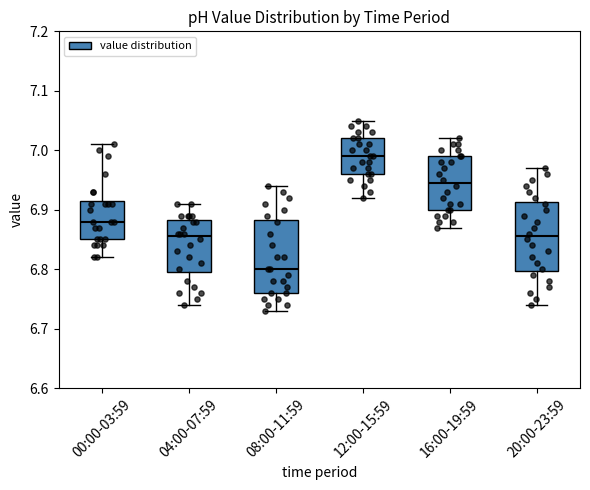

Reading left to right, transcribe this box plot: for each box, give where its median line is, the range the box spans, and where its two whiskers end, as read against the y-axis. The values are not printed on the chart, so give them approximately, as read against the axis.

00:00-03:59: median 6.88, box 6.85 to 6.92, whiskers 6.82 to 7.01
04:00-07:59: median 6.86, box 6.80 to 6.88, whiskers 6.74 to 6.91
08:00-11:59: median 6.80, box 6.76 to 6.88, whiskers 6.73 to 6.94
12:00-15:59: median 6.99, box 6.96 to 7.02, whiskers 6.92 to 7.05
16:00-19:59: median 6.95, box 6.90 to 6.99, whiskers 6.87 to 7.02
20:00-23:59: median 6.86, box 6.80 to 6.91, whiskers 6.74 to 6.97